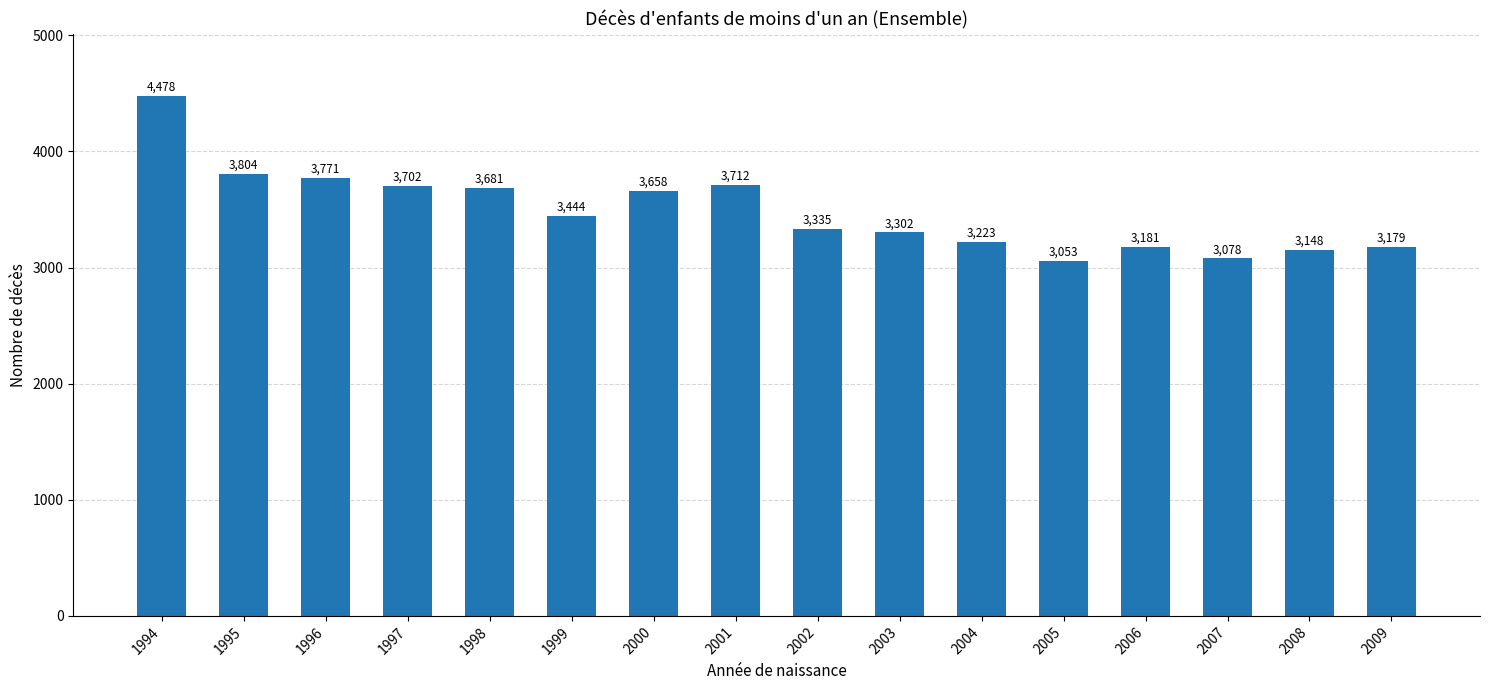

Does the chart contain any negative values?

No